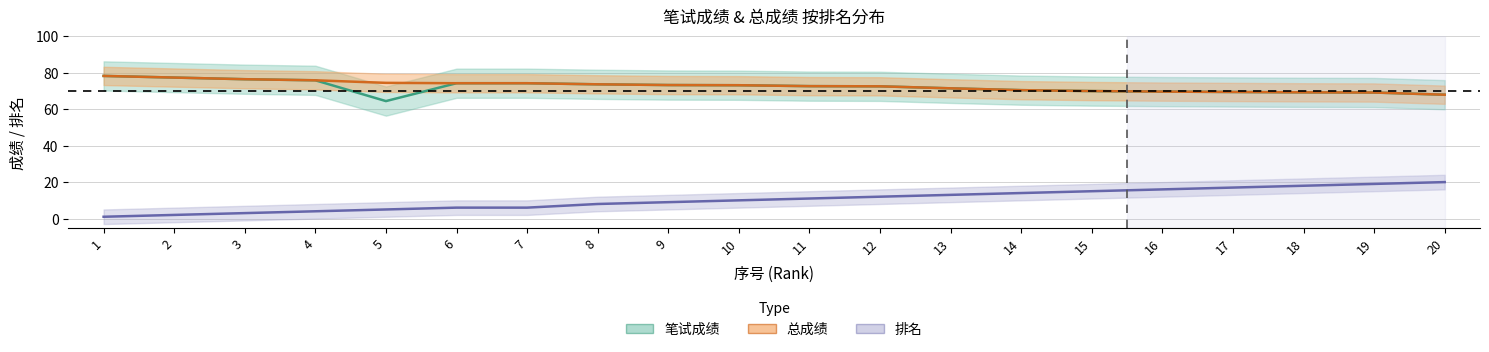

At 17, list the series in order from largest to smallest.

笔试成绩, 总成绩, 排名